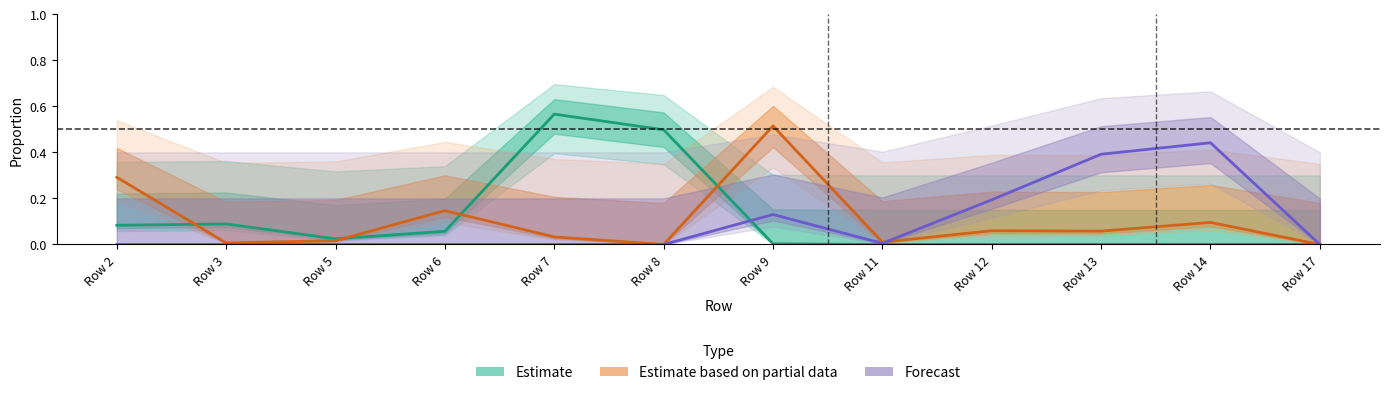

Is the value of Estimate at Row 12 greater than the value of Forecast at Row 7?

No